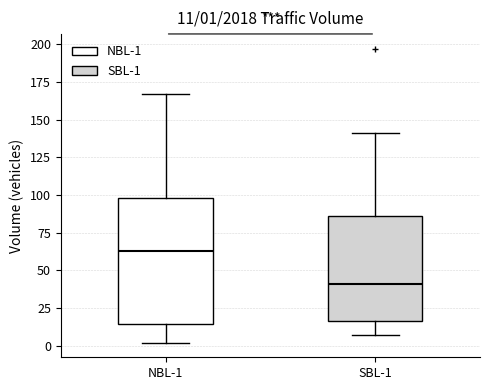

Comparing the boxes themselves (not the whiskers), which one is the tallest?

NBL-1